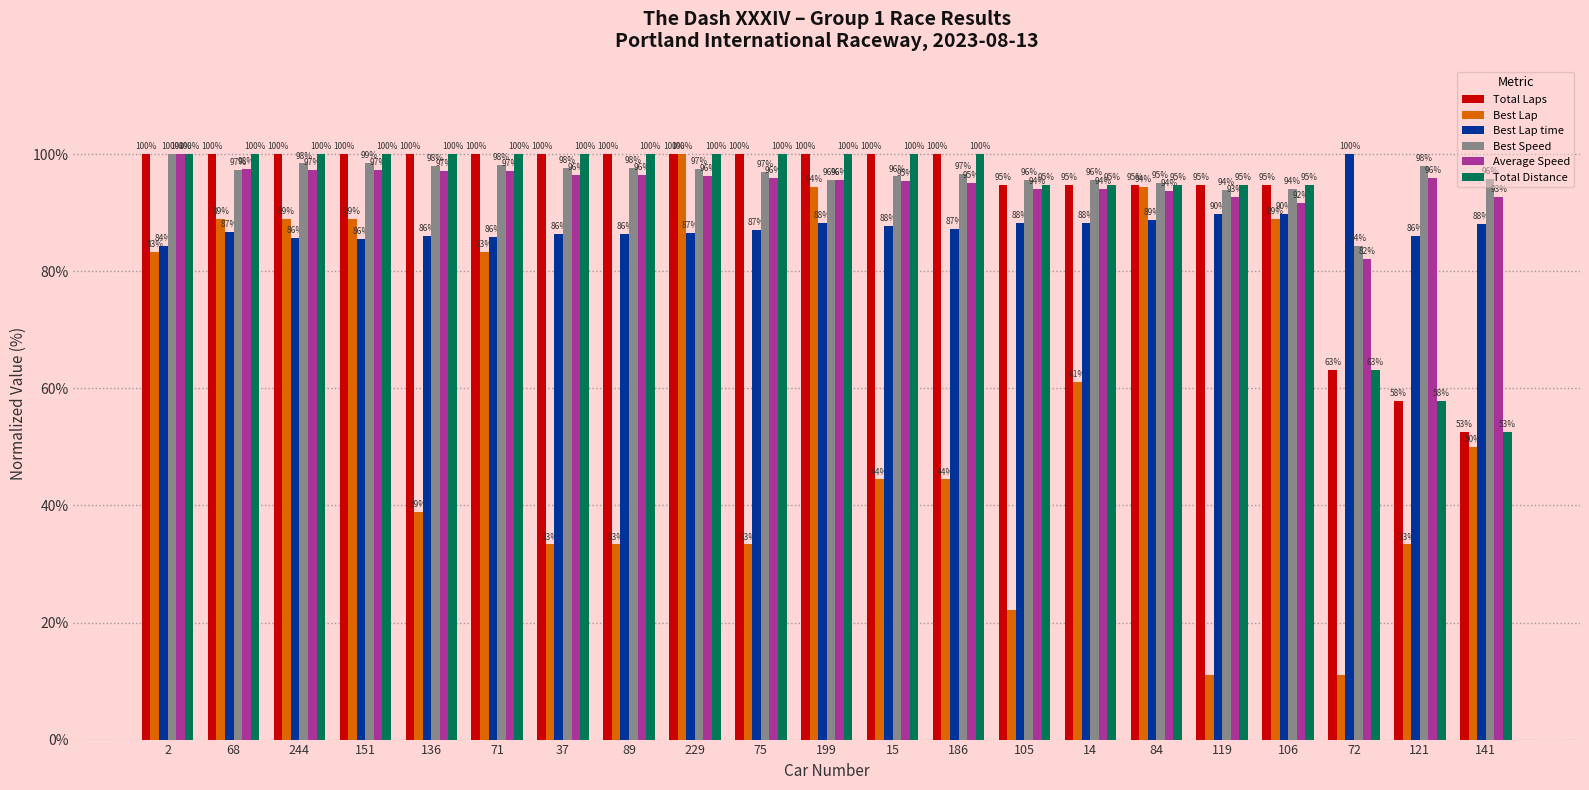

The Average Speed series shows 47.2 at 121. True or false?

False